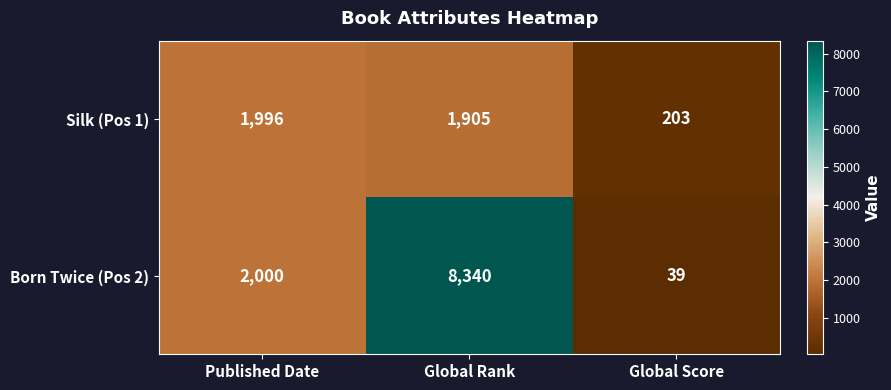

At how many categories does at least one series exceed 390?

2